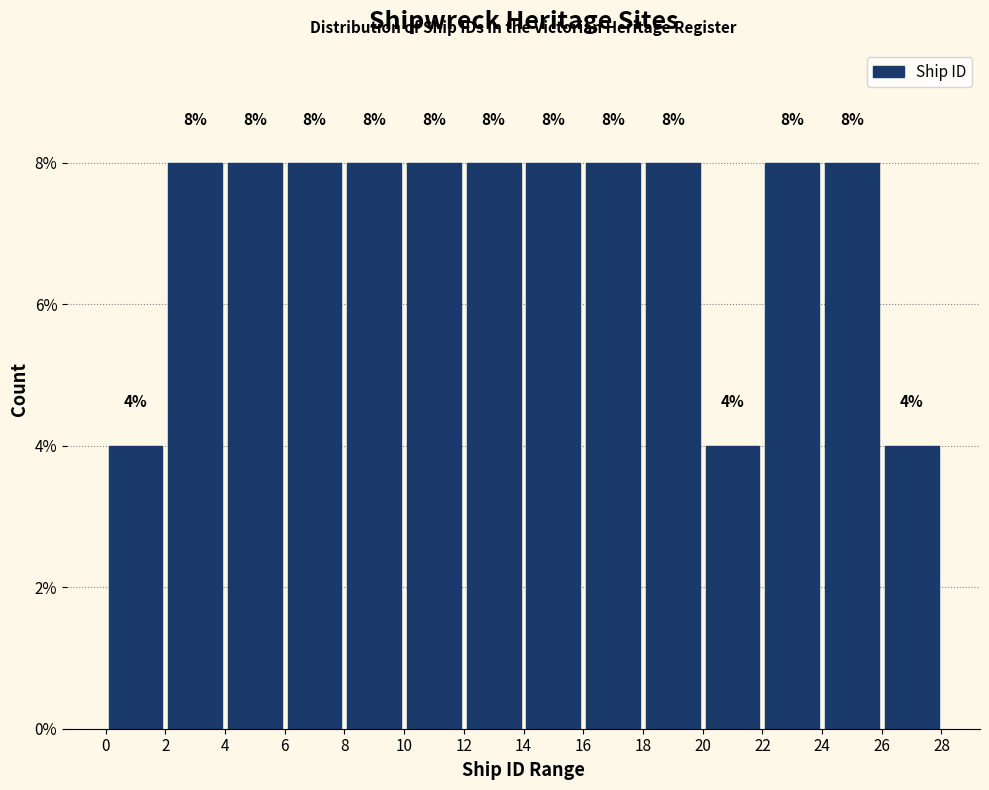

Reading left to right, transcribe this chart: for each bar, give the range it covers on the x-axis and its height.

0 to 2: 4
2 to 4: 8
4 to 6: 8
6 to 8: 8
8 to 10: 8
10 to 12: 8
12 to 14: 8
14 to 16: 8
16 to 18: 8
18 to 20: 8
20 to 22: 4
22 to 24: 8
24 to 26: 8
26 to 28: 4